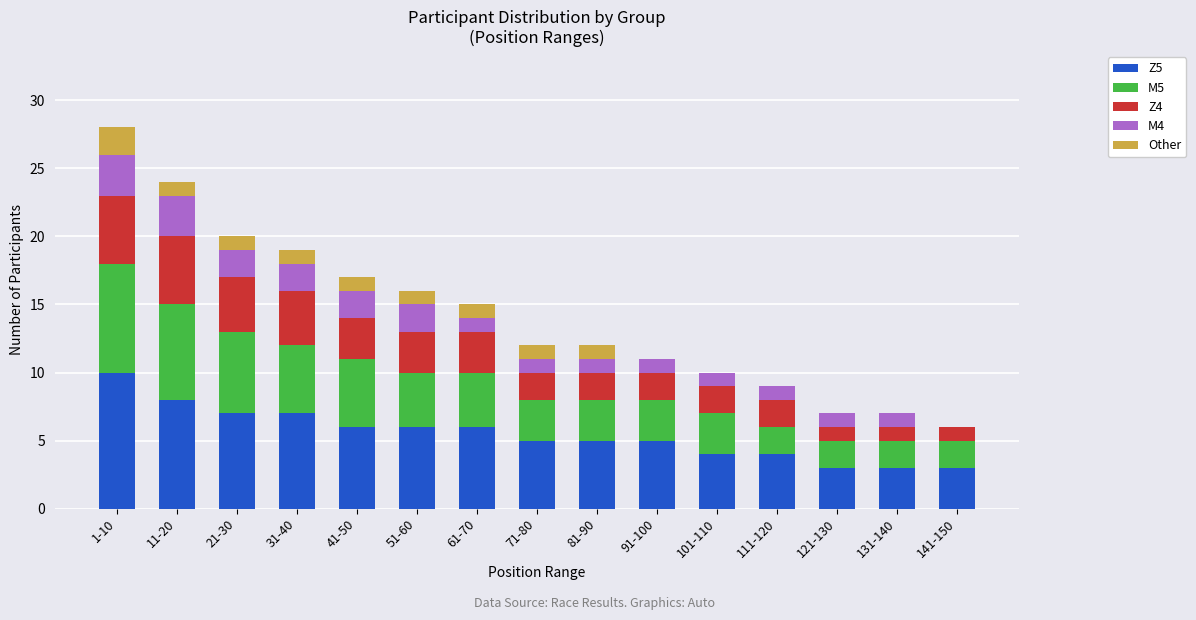

At which category is the sum across all series the highest?

1-10